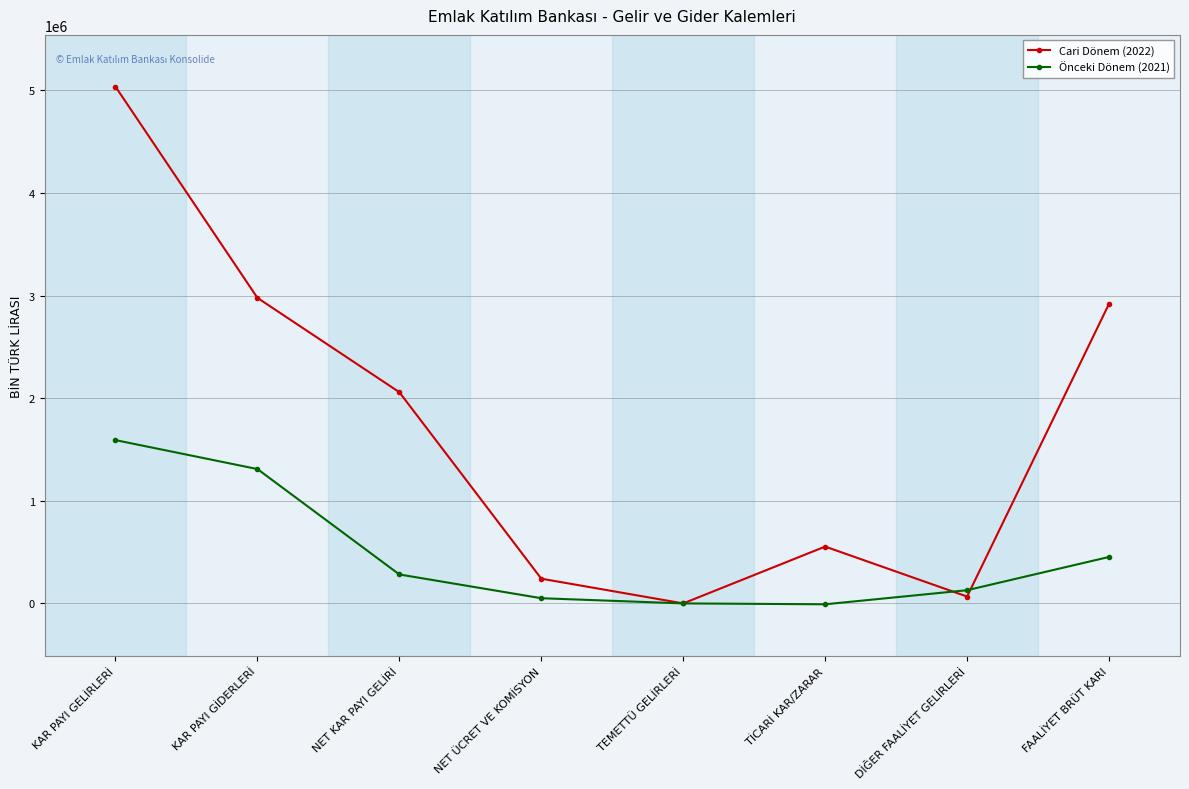

Rank the series by their maximum value, from lowest to highest.

Önceki Dönem (2021), Cari Dönem (2022)